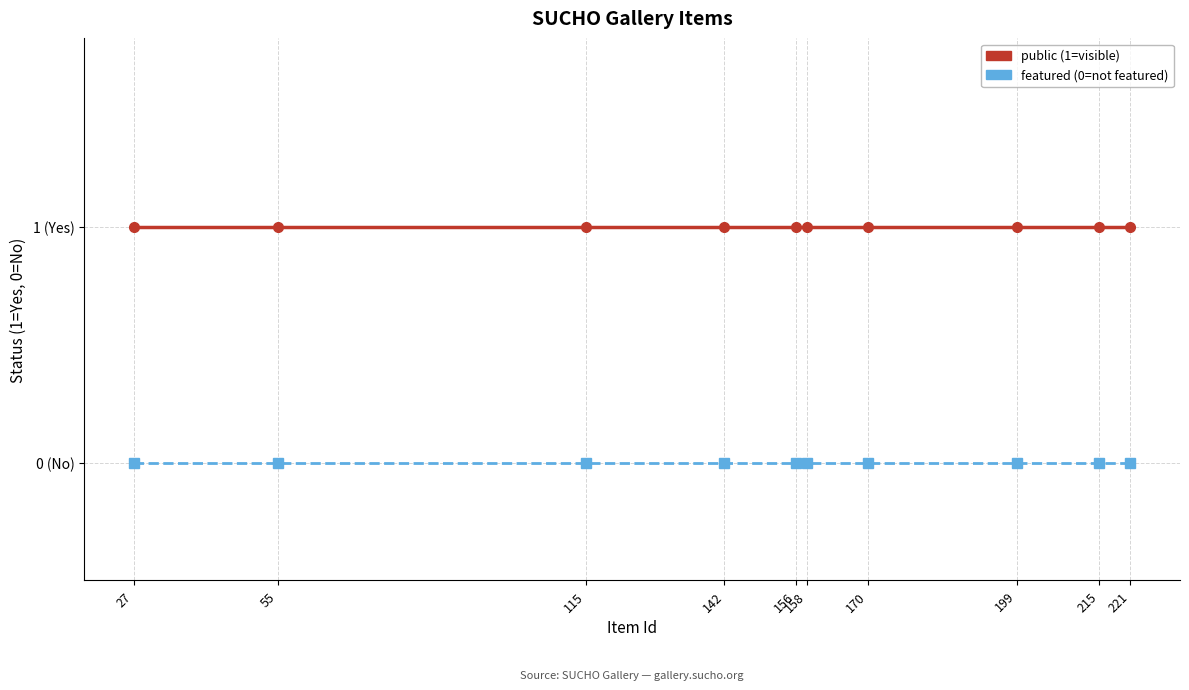

True or false: public has a value of 1 at 199.

True